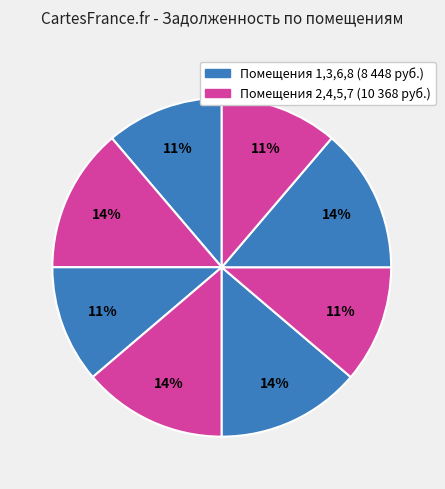

Which category has the smallest portion of the pie?

1